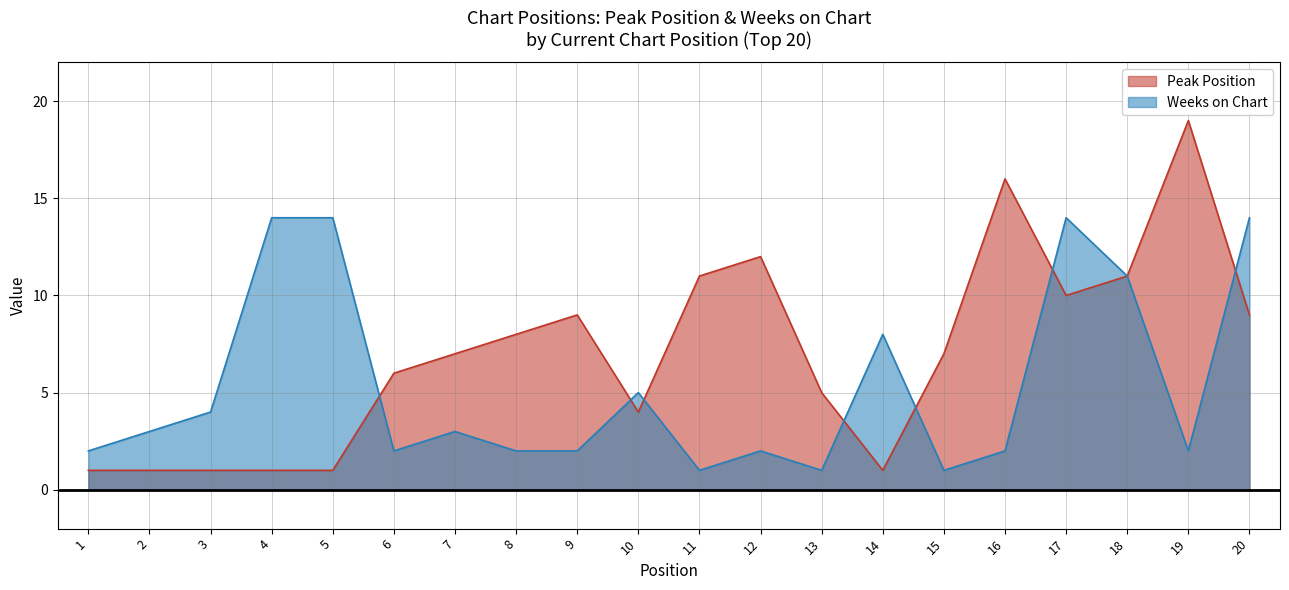

At which category does Weeks on Chart reach its first local valley?

6